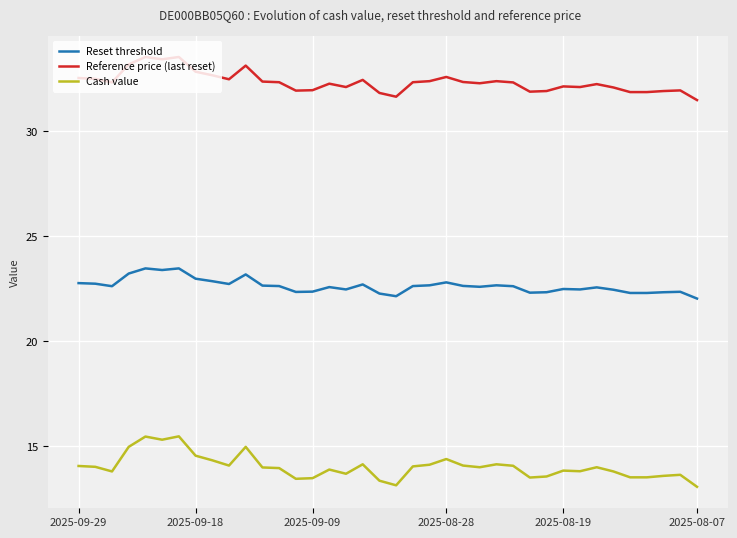

True or false: Reference price (last reset) and Reset threshold cross at least once.

False